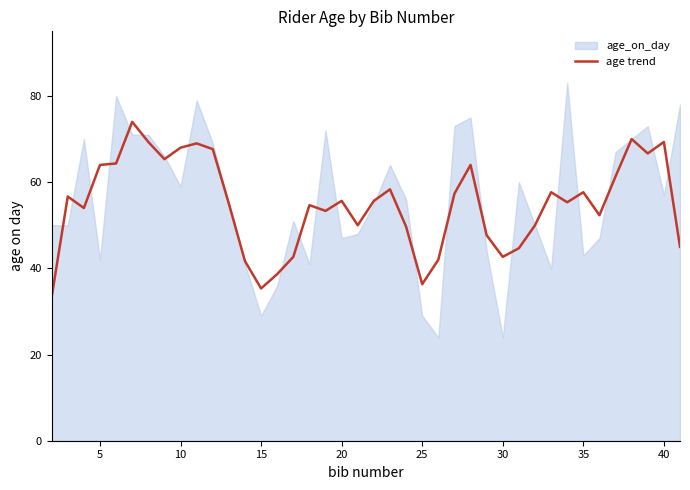

The age trend series shows 57.7 at 35. True or false?

True